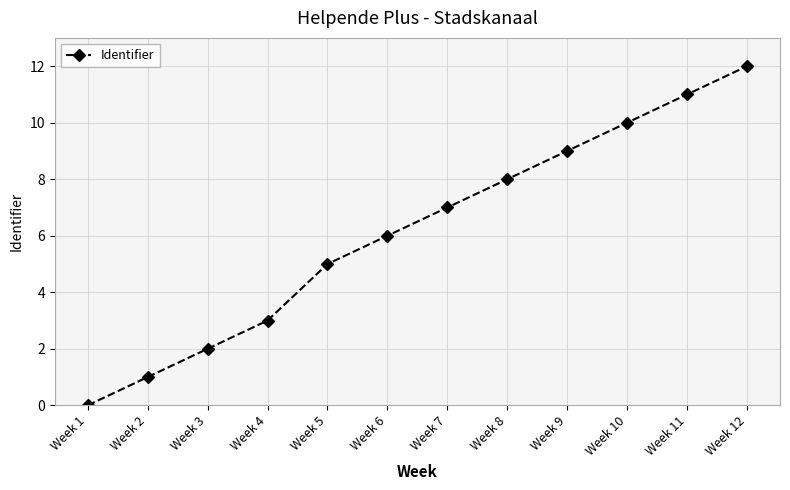

Does the chart display data point markers on the line(s)?

Yes